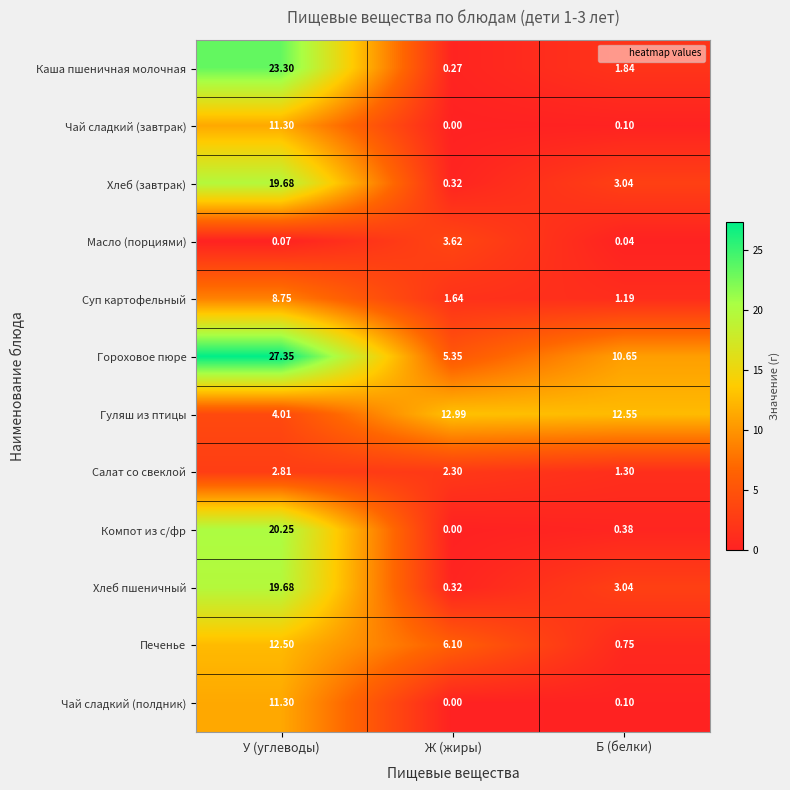

How many data points in Салат со свеклой are above 2?

2